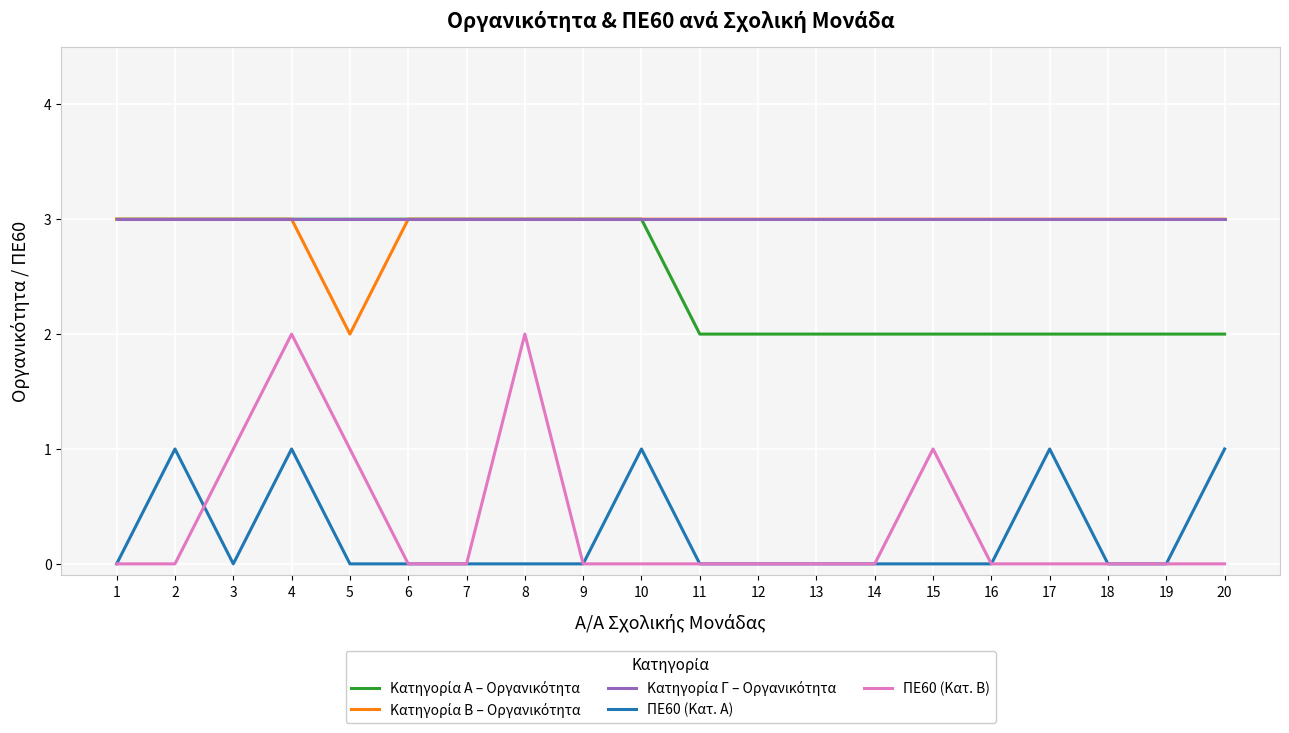

Does the chart have visible grid lines?

Yes